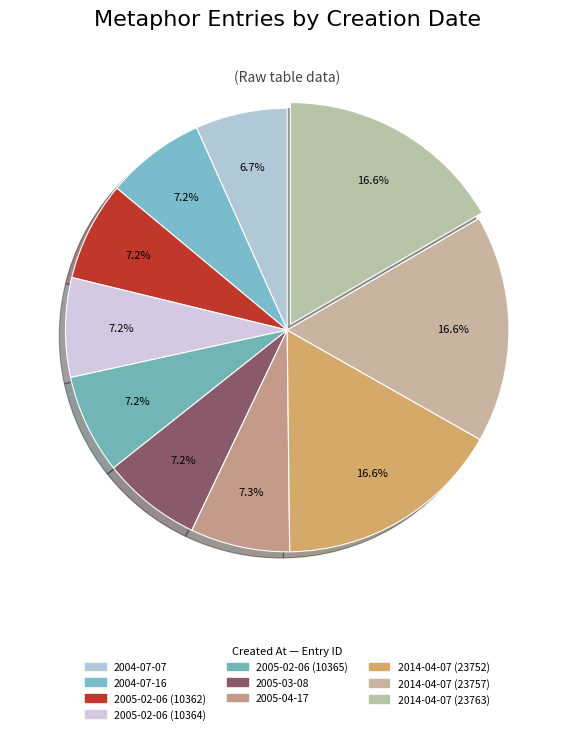

What is the ratio of the value at 2014-04-07 (23752) to the value at 2014-04-07 (23763)?

1.0